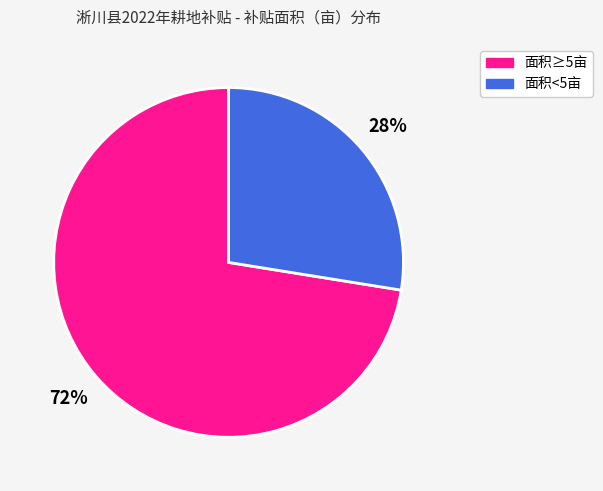

Is there a majority slice in this chart?

Yes